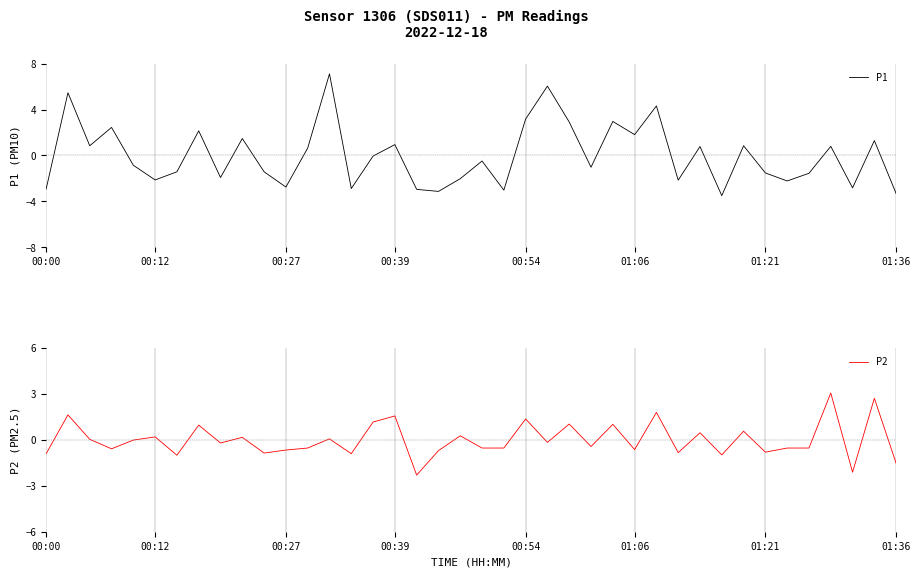

True or false: P2 and P1 intersect in this chart.

True